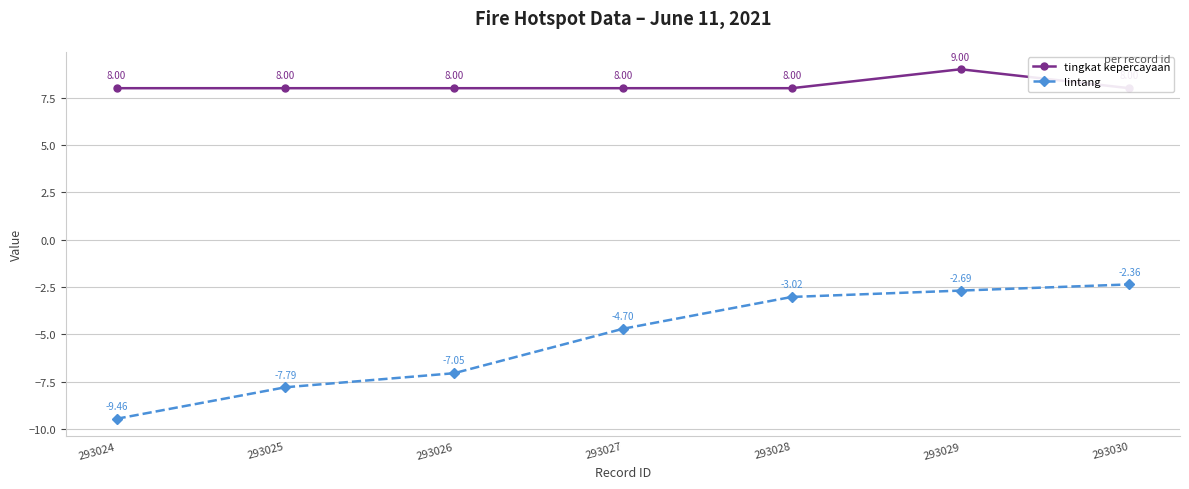

At how many categories does at least one series exceed -7?

7